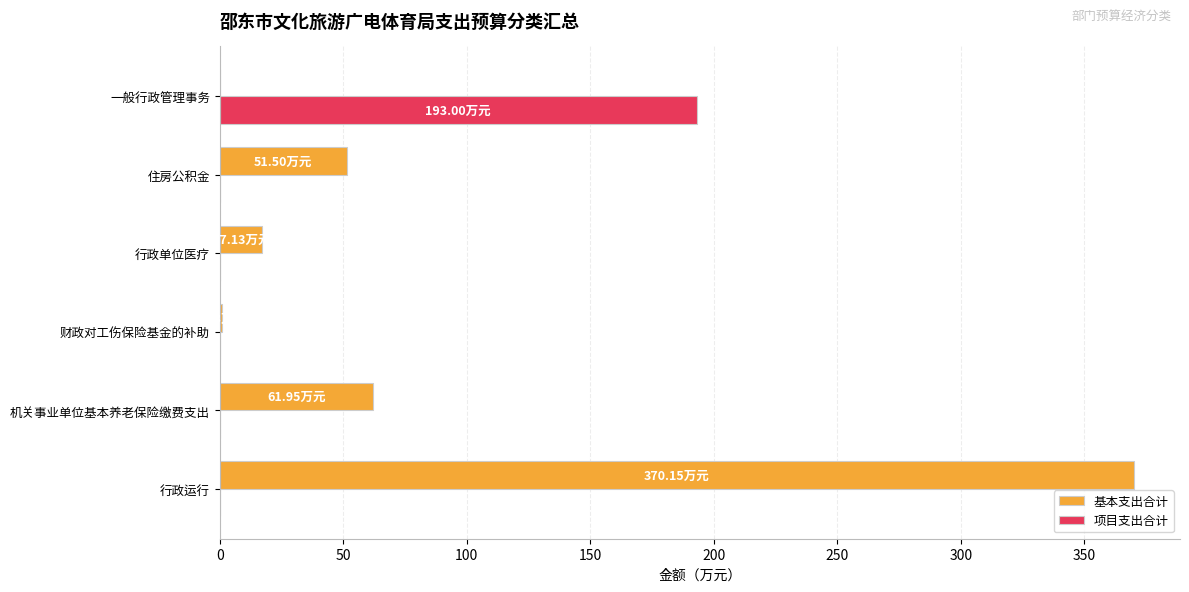

What are all the series names shown in the legend?

基本支出合计, 项目支出合计